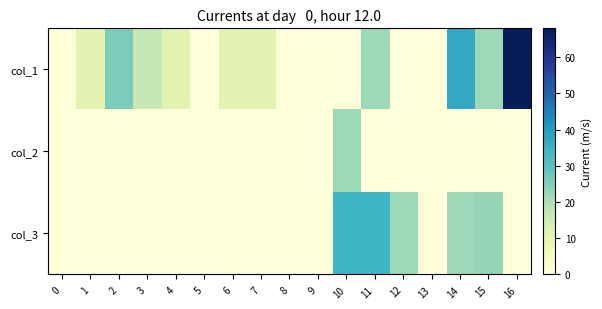

What is the greatest value displayed?

68